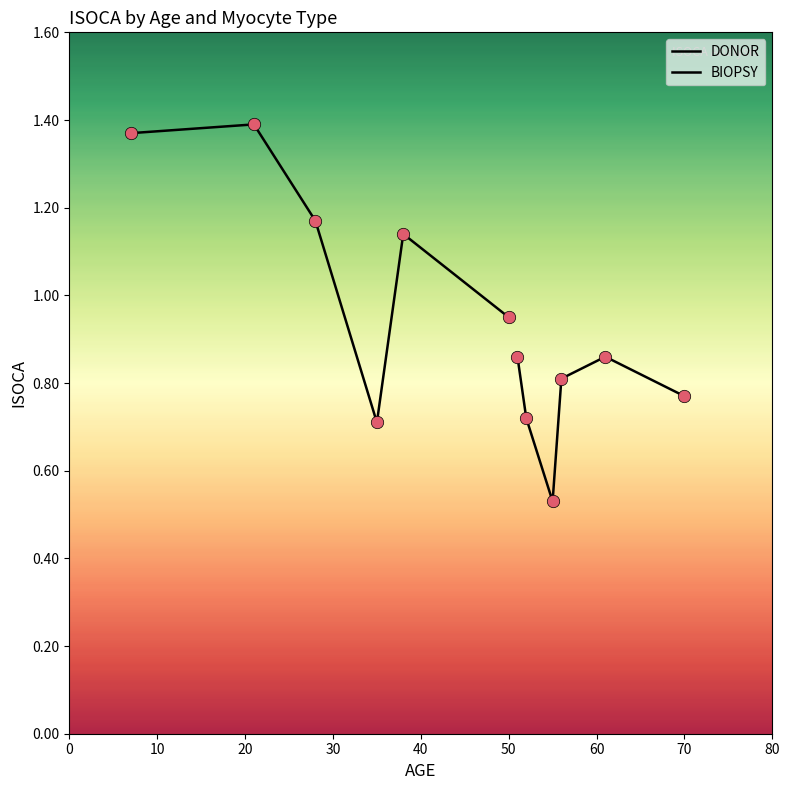

Which series contains the lowest Y value?

BIOPSY